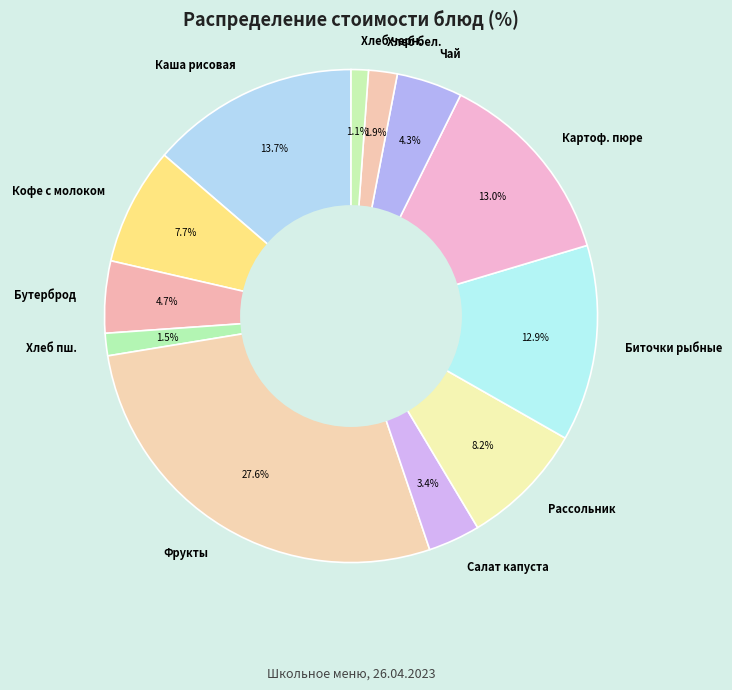

Combined, do Фрукты and Хлеб пш. account for over 50%?

No